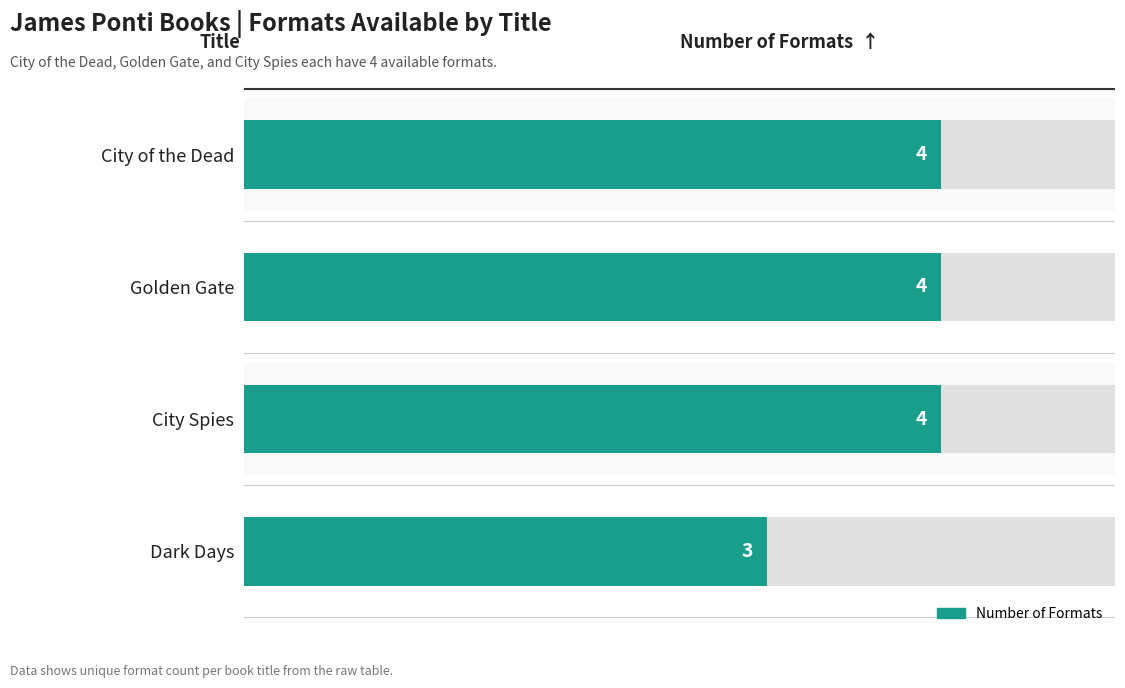

How many values are between 4 and 5?

3